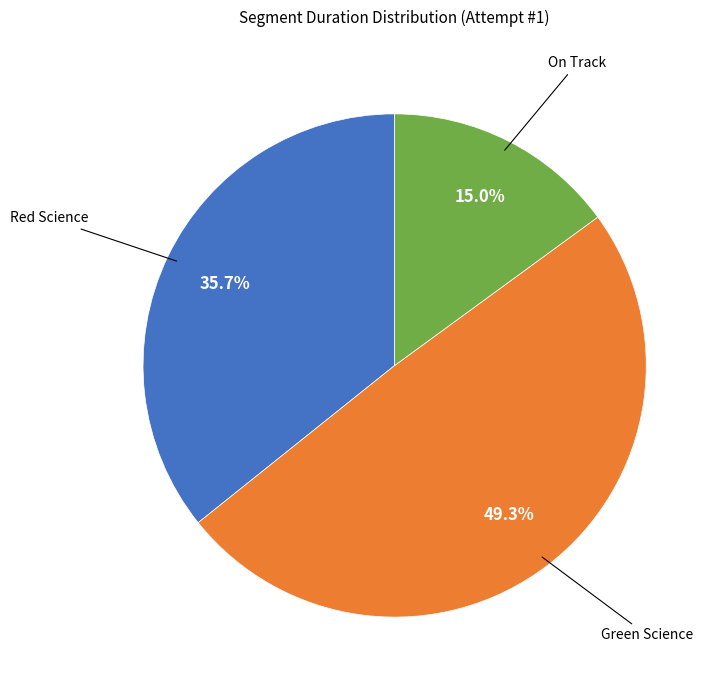

Is there a majority slice in this chart?

No